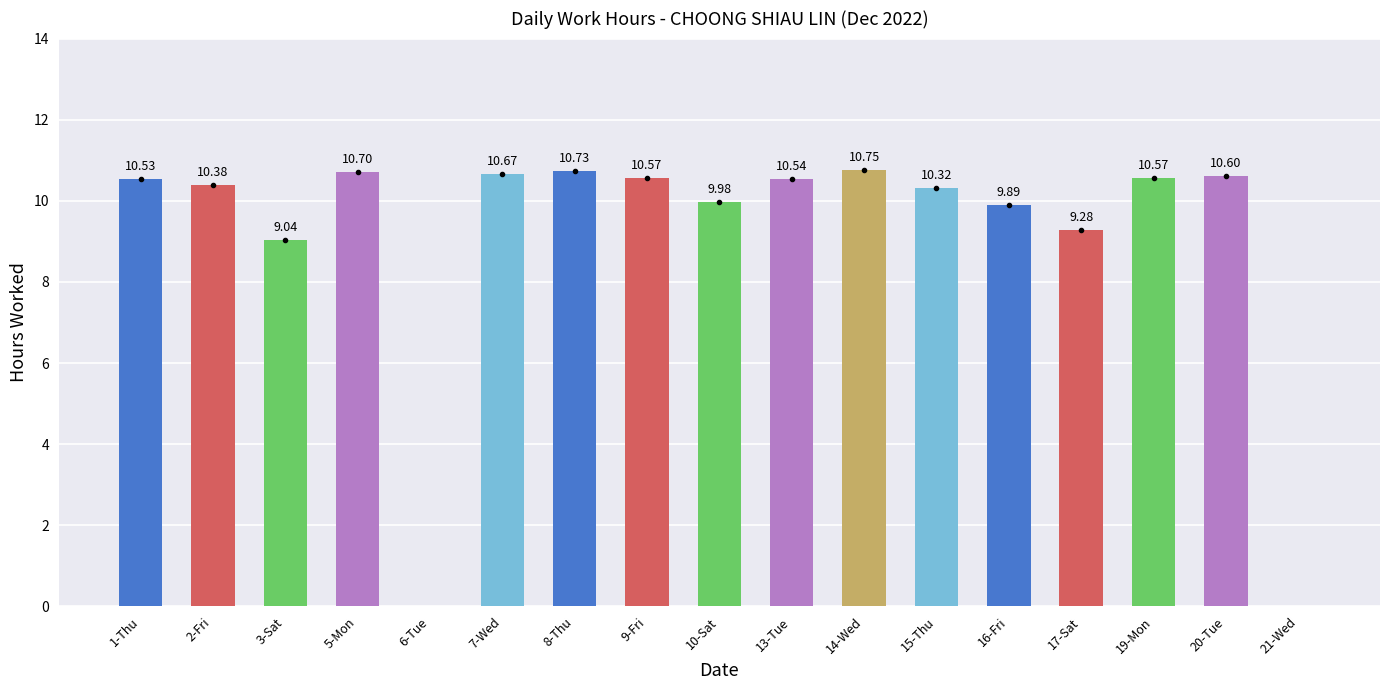

Are the bars grouped side by side (vs. stacked)?

No